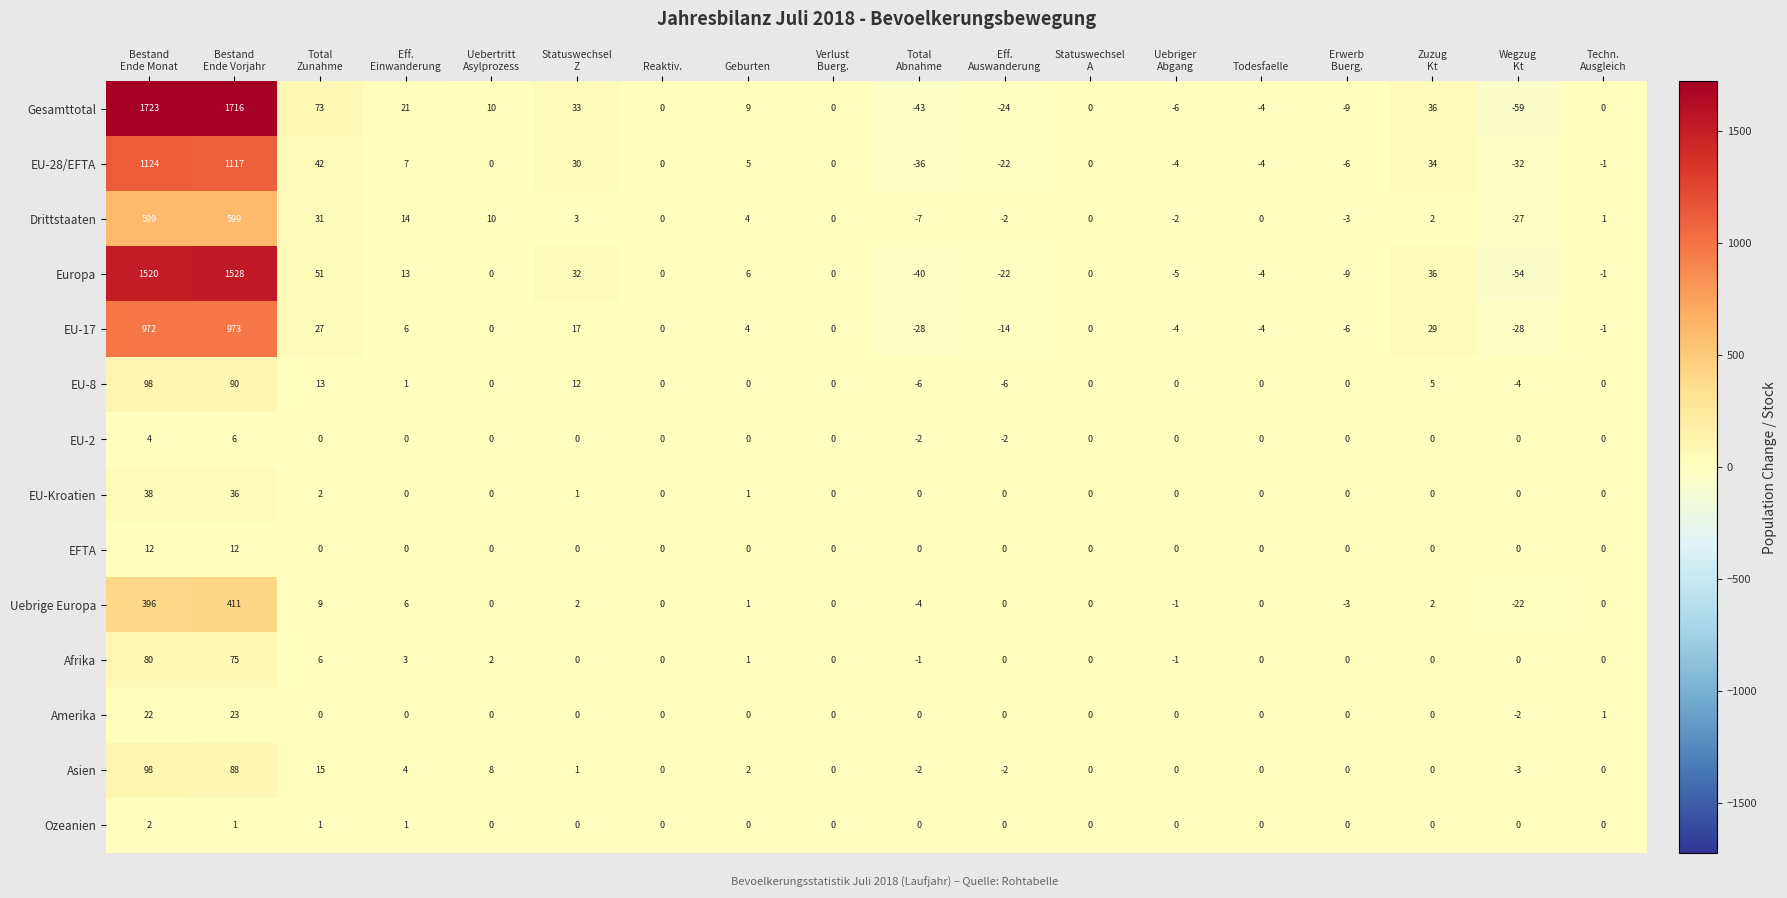

Count the EU-2 values in the range 0 to 1.

14